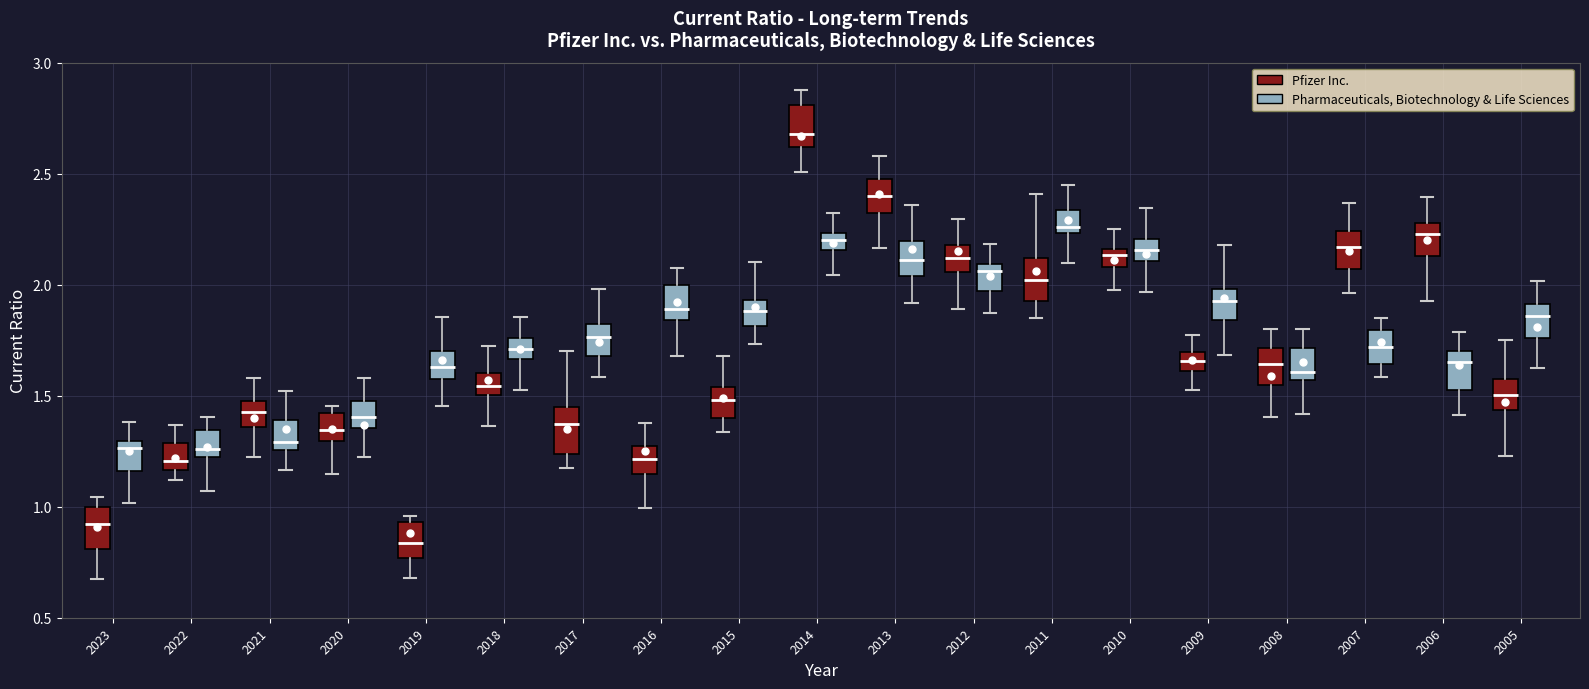

Where does the lower whisker of the box for 2016 (Pharmaceuticals, Biotechnology & Life Sciences) end on the y-axis? The values are not printed on the chart, so give them approximately, as read against the axis.

1.70